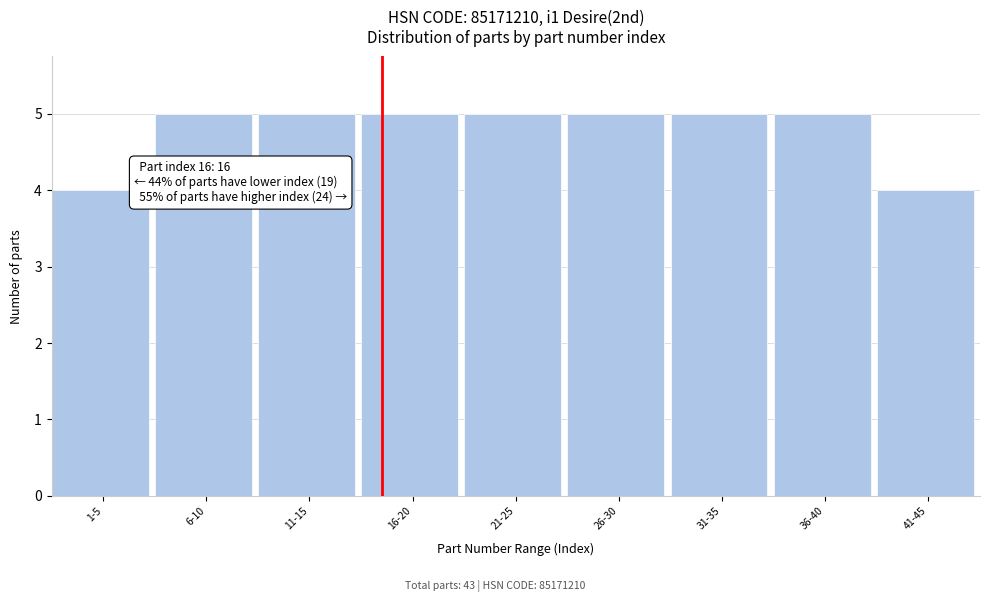

Reading left to right, list all the values displayed in this chart.

1-5=4	6-10=5	11-15=5	16-20=5	21-25=5	26-30=5	31-35=5	36-40=5	41-45=4